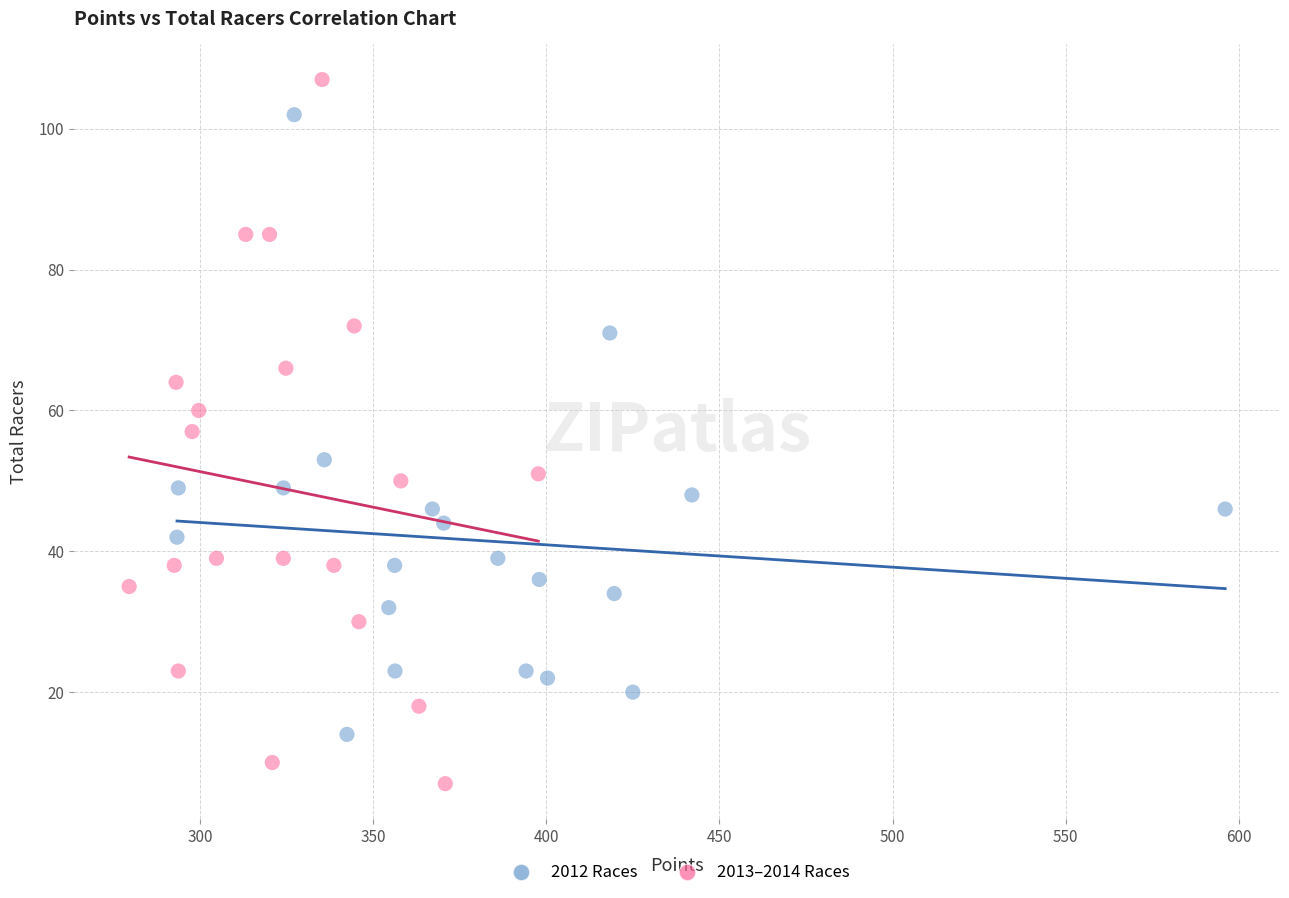

Which series contains the highest Y value?

2013–2014 Races